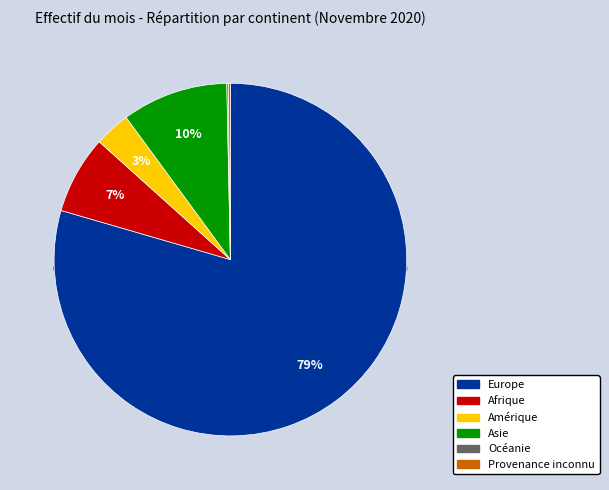

Count the number of slices in the pie.

6